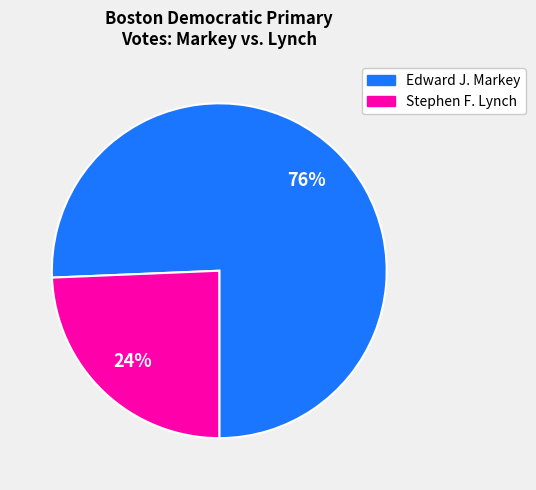

What is the smallest slice in the pie chart?

Stephen F. Lynch